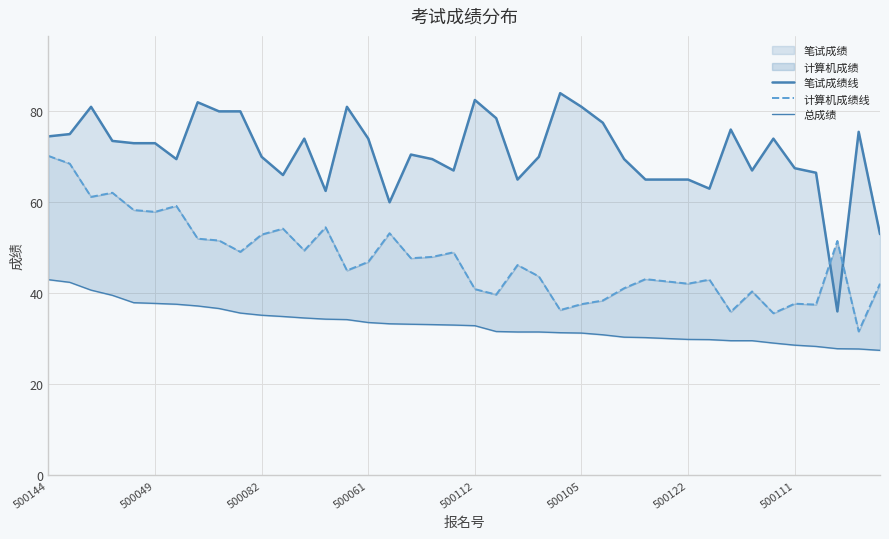

True or false: 笔试成绩线 has more than 1 points higher than both neighbors.

True